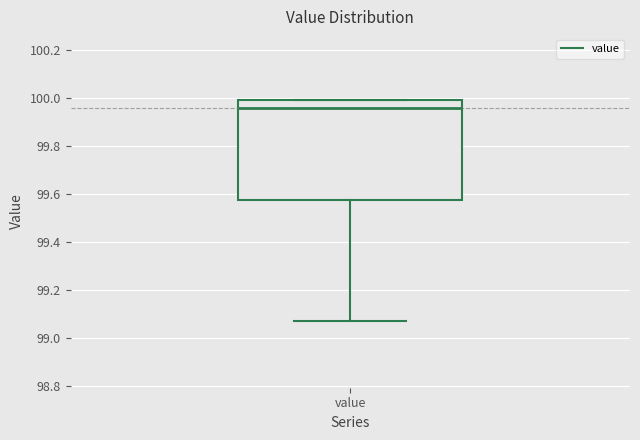

Where does the lower whisker of the box for value end on the y-axis? The values are not printed on the chart, so give them approximately, as read against the axis.

99.08